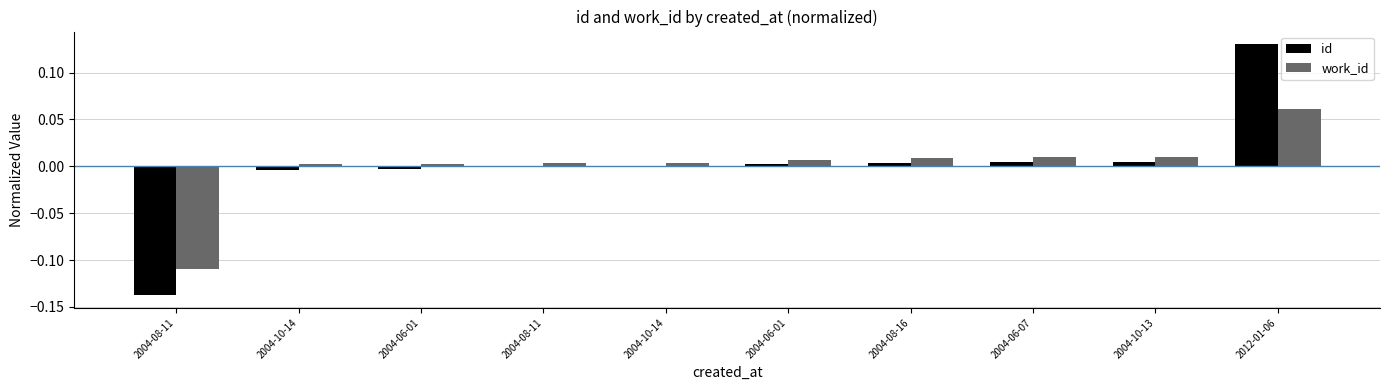

How many groups of bars are there?

10